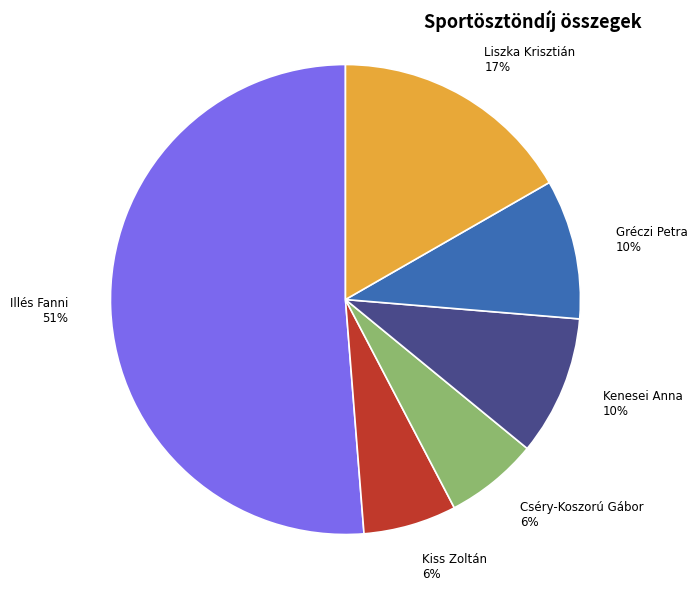

The Liszka Krisztián slice represents 17% of the pie. True or false?

True